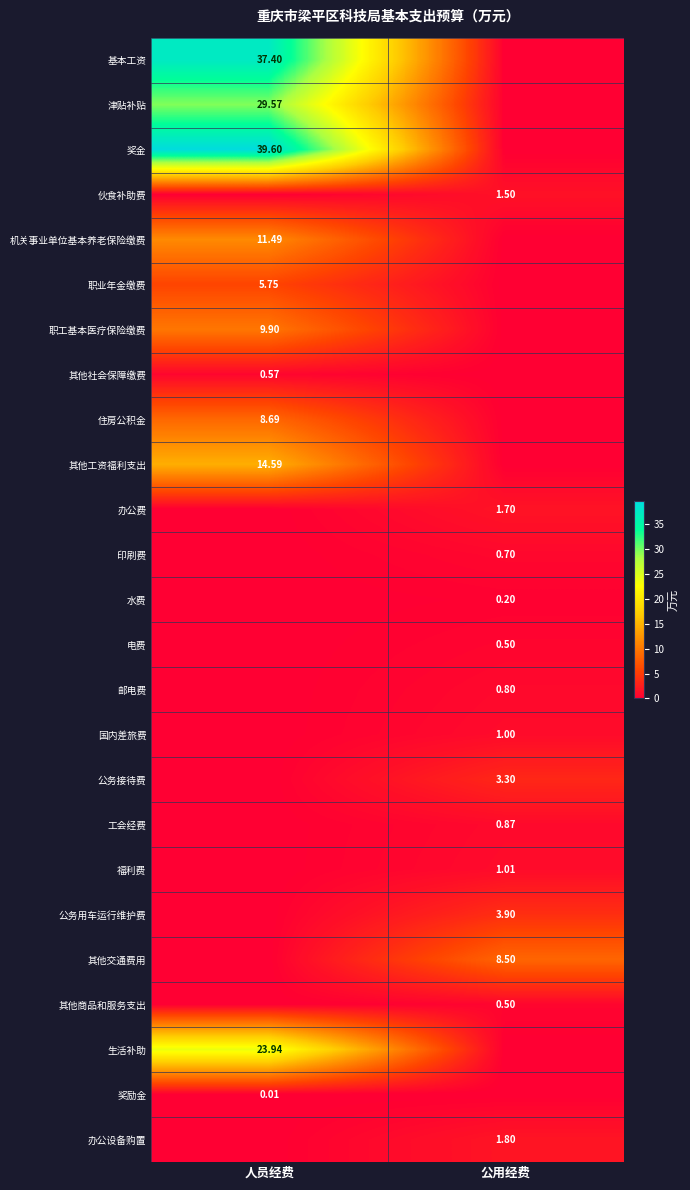

What is the sum of all 其他商品和服务支出 values?

0.5